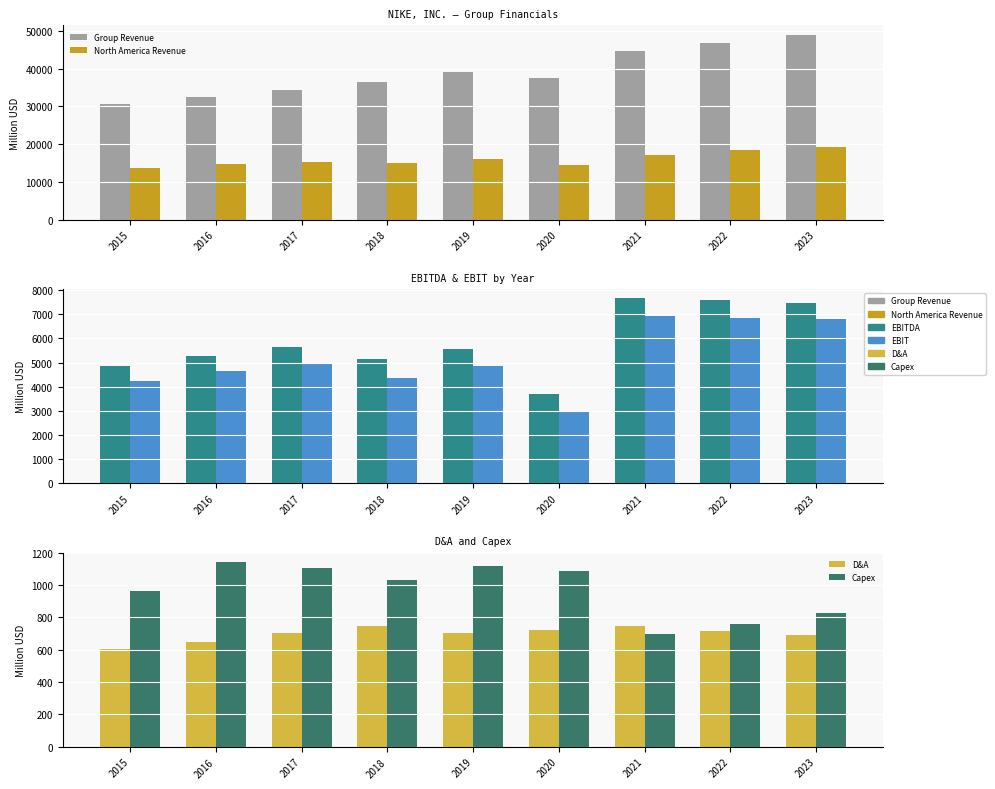

Are the bars grouped side by side (vs. stacked)?

Yes